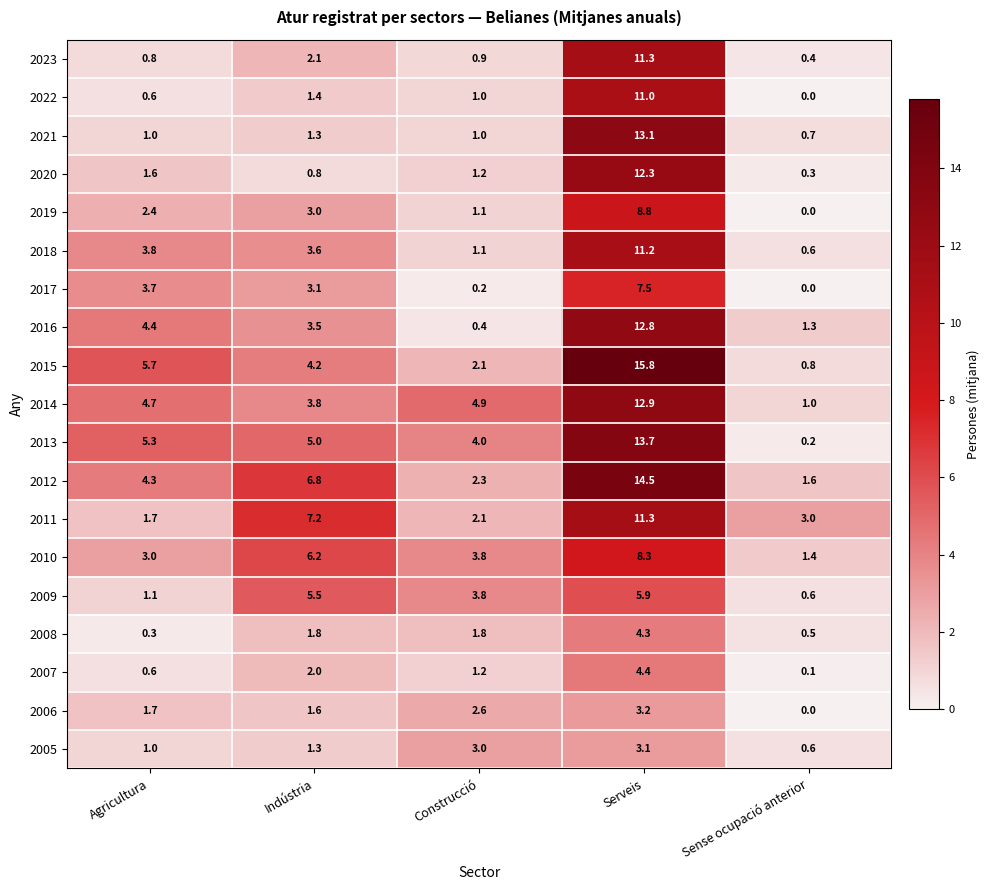

At which category is the sum across all series the highest?

Serveis